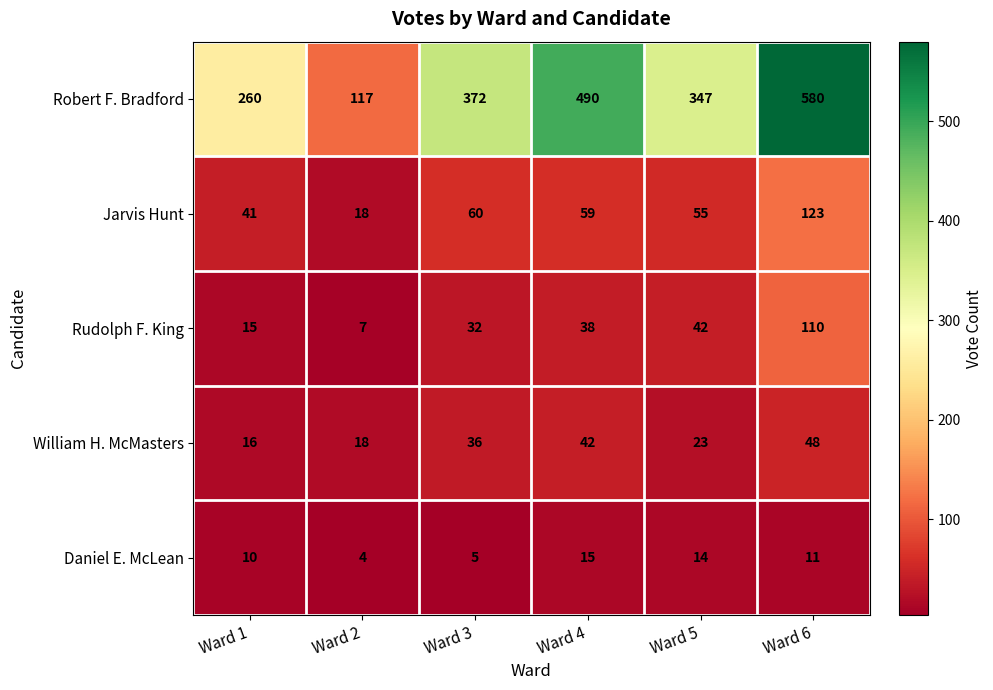

Is it true that Daniel E. McLean equals 5 at Ward 3?

True